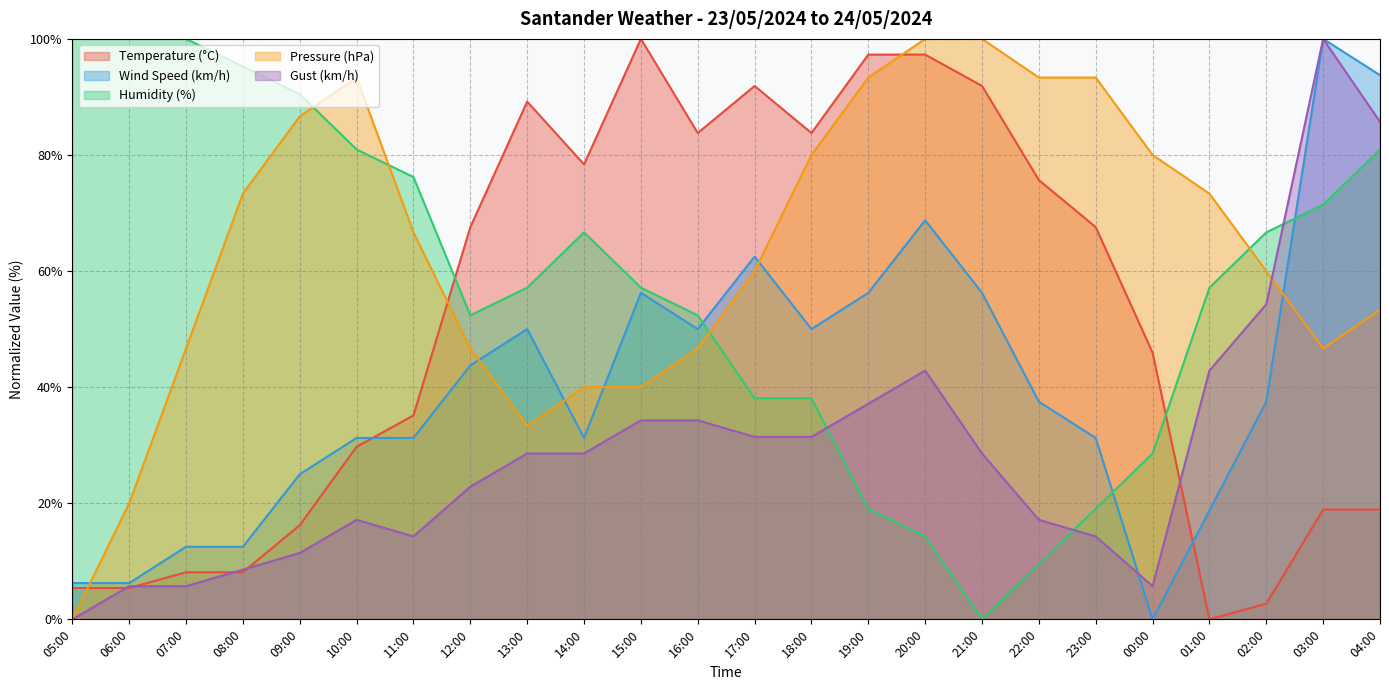

At which category does Pressure (hPa) reach its first local valley?

13:00